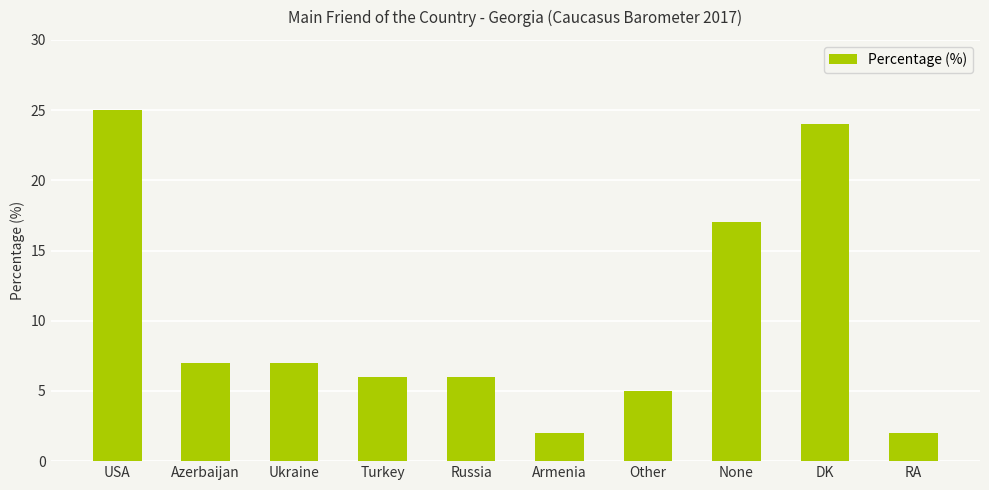

Approximately how many times larger is the value at USA compared to Ukraine?

3.6